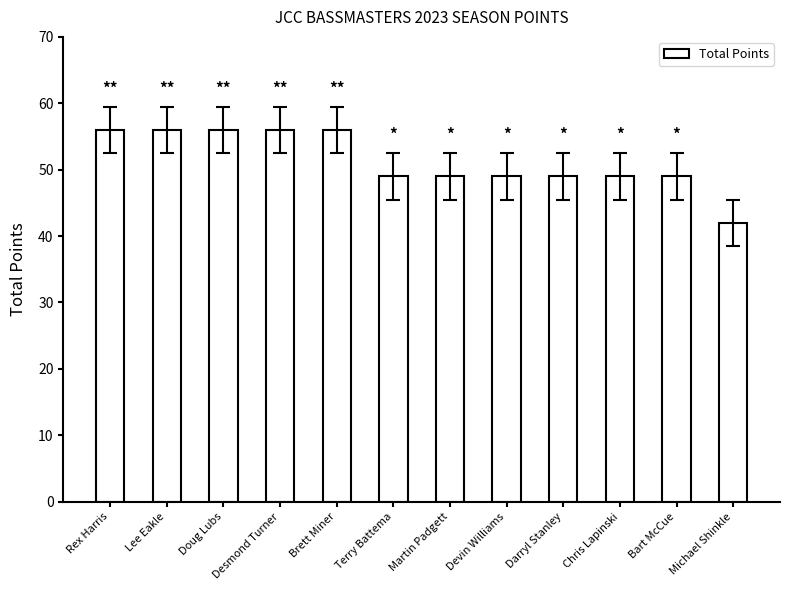

True or false: the data shows 56 at Doug Lubs.

True